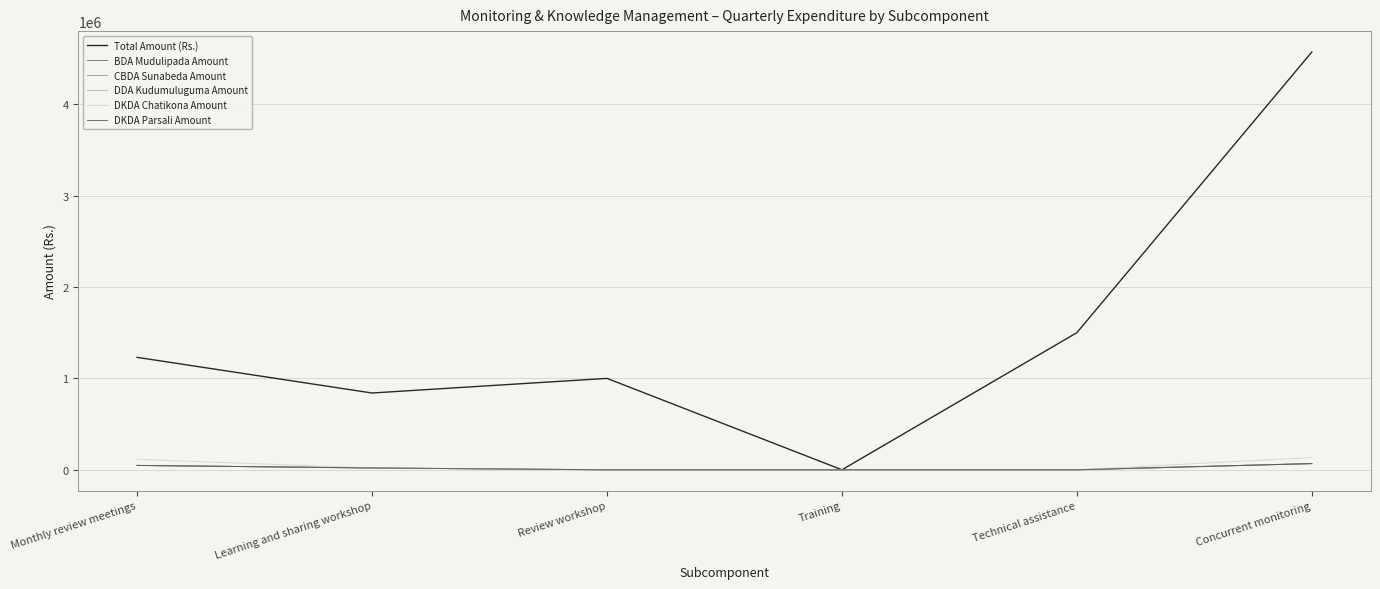

True or false: DKDA Chatikona Amount and Total Amount (Rs.) intersect in this chart.

False